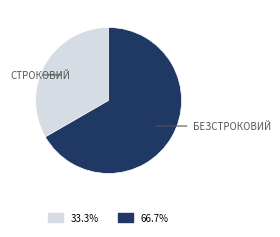

Is there any slice that represents more than half of the pie?

Yes